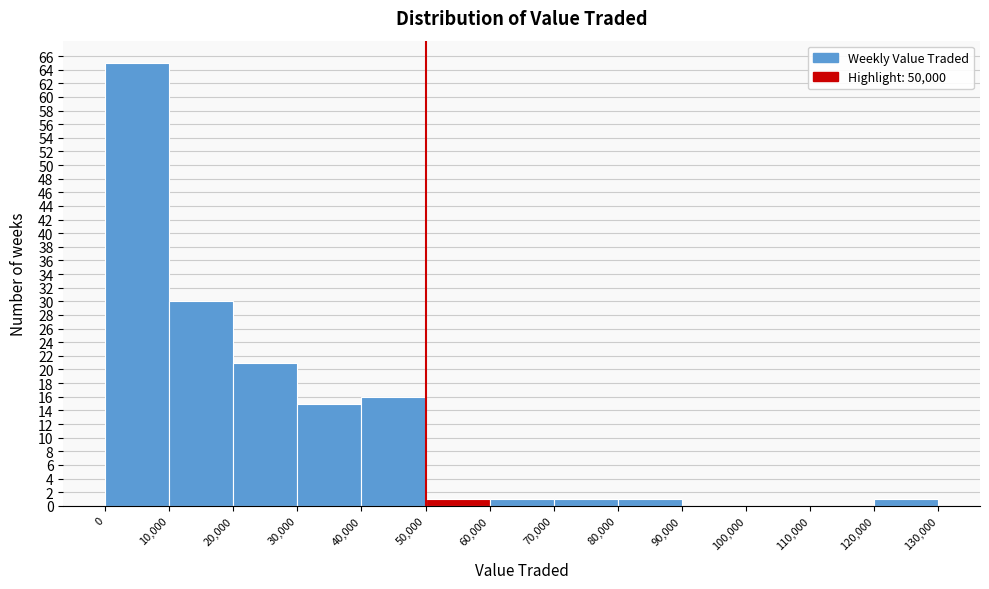

Over which range of the x-axis is the bar tallest?

0 to 10,000